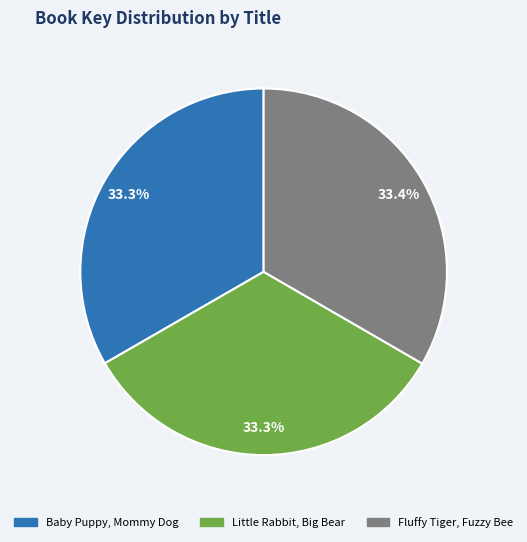

True or false: Baby Puppy, Mommy Dog accounts for 33% of the total.

True